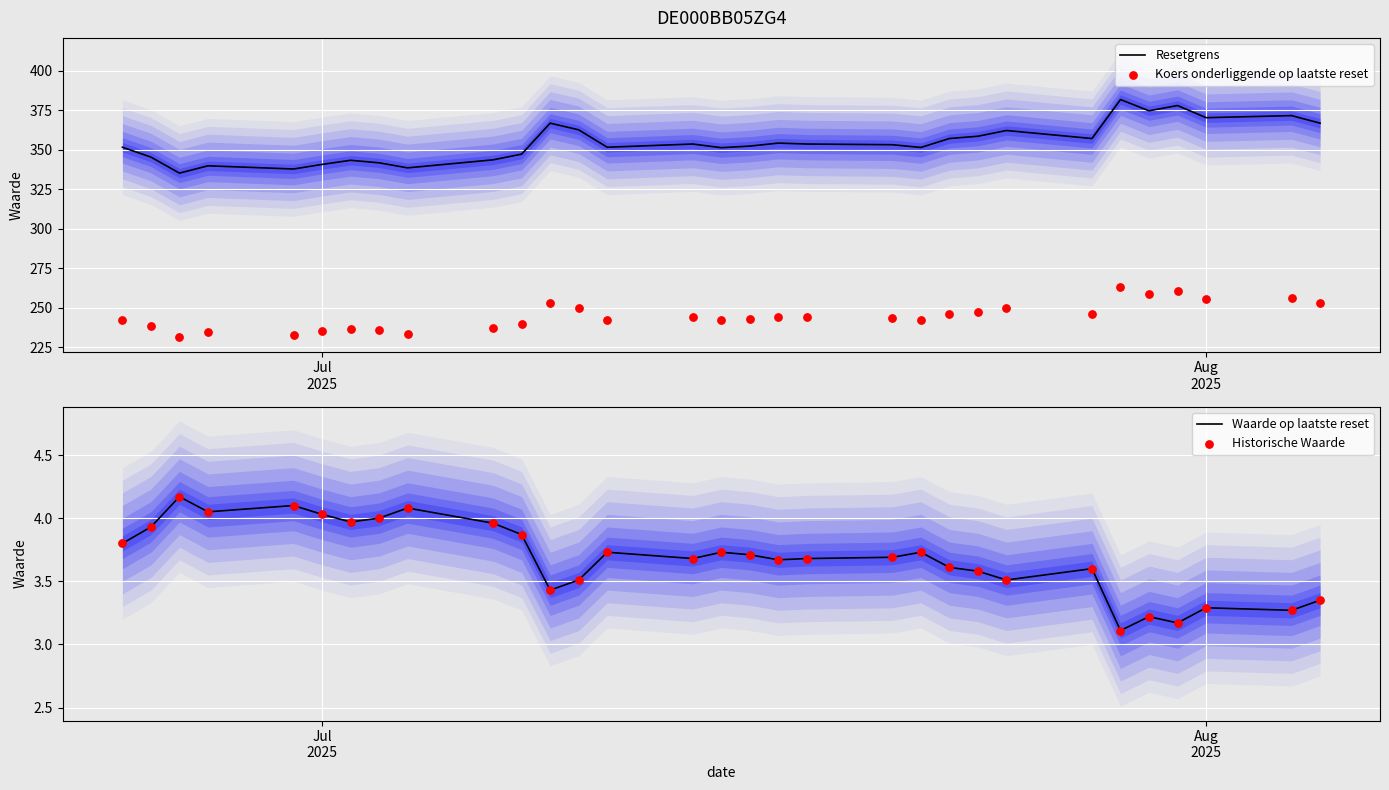

What are all the series names shown in the legend?

Resetgrens, Koers onderliggende op laatste reset, Waarde op laatste reset, Historische Waarde